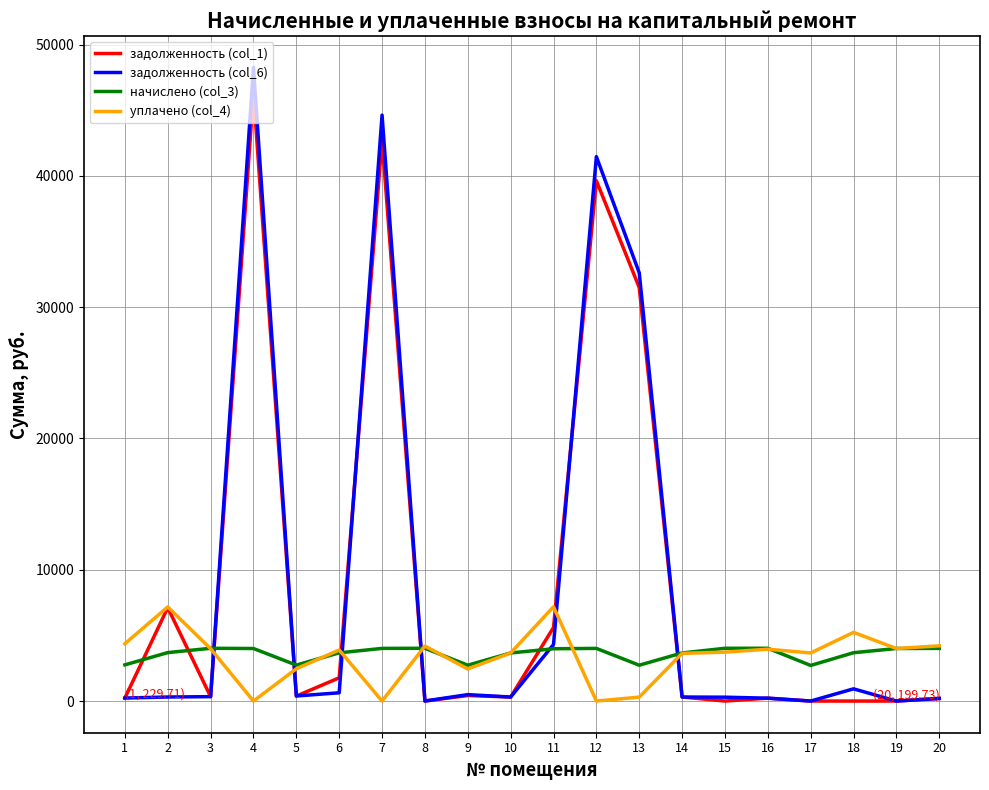

What is the highest value of the уплачено (col_4) series?

7180.0